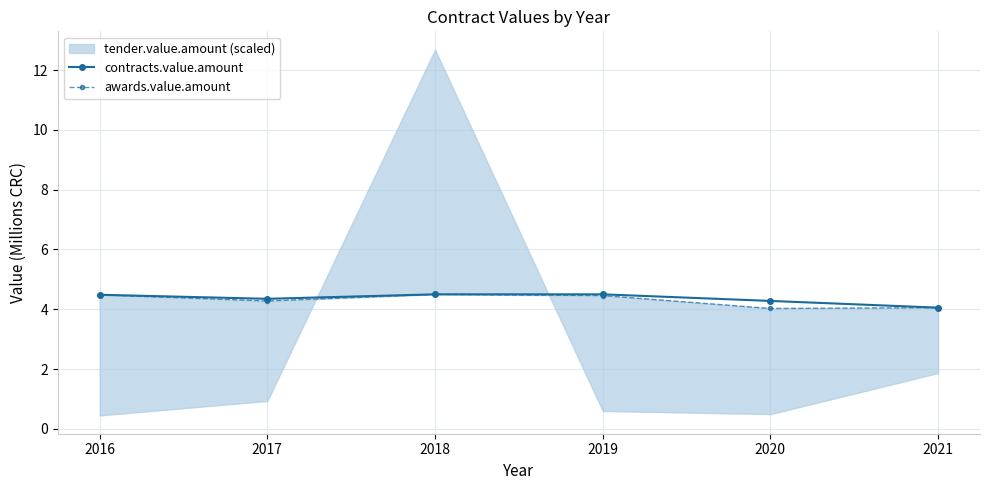

How many lines are shown in the chart?

2